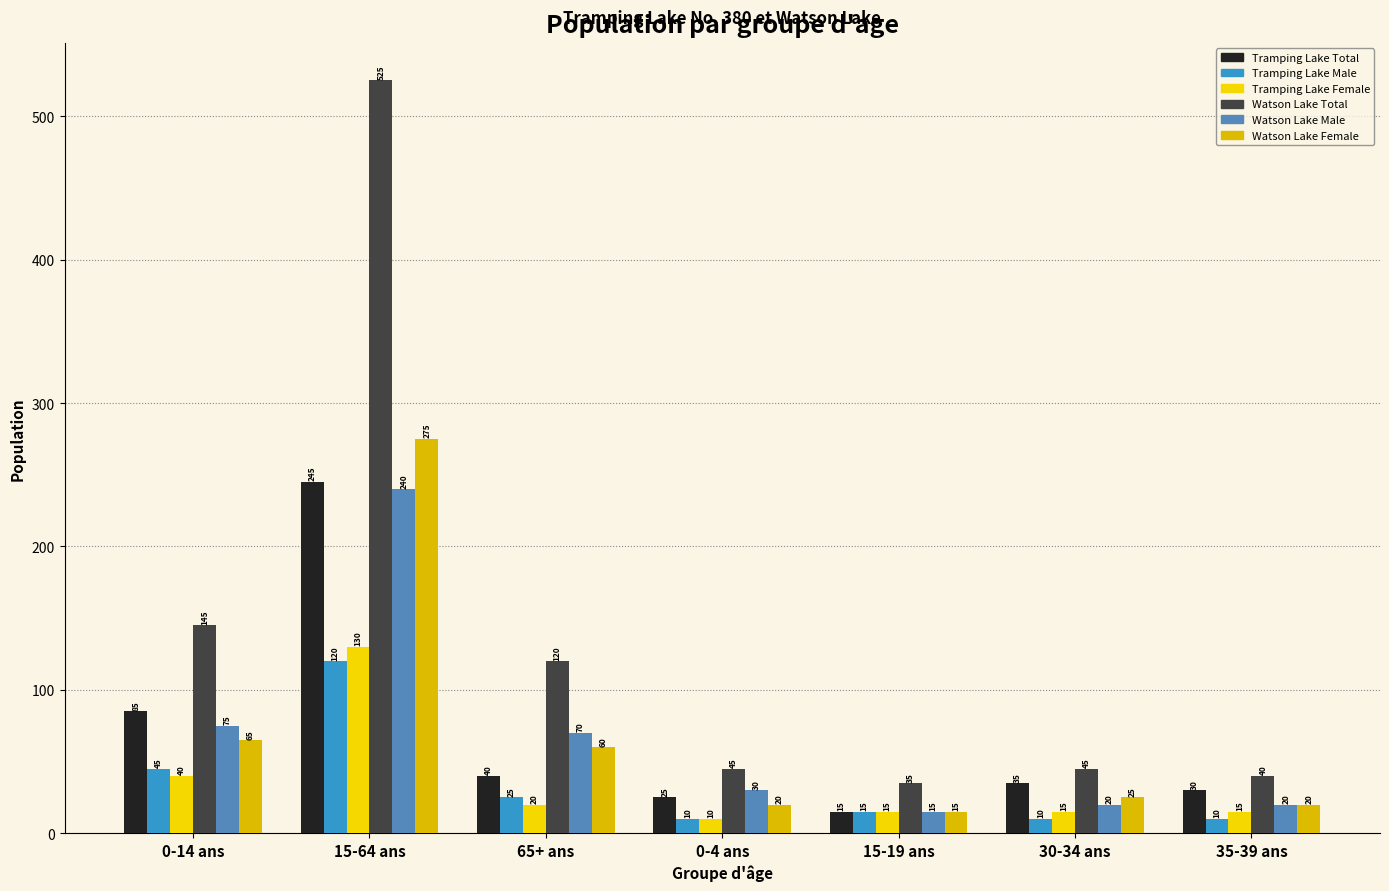

Is the value of Tramping Lake Female at 15-64 ans greater than the value of Tramping Lake Male at 15-19 ans?

Yes